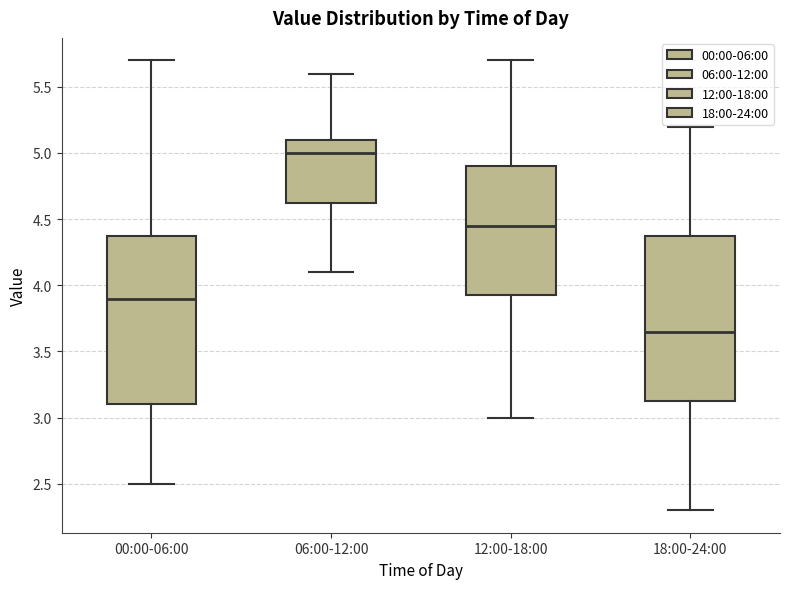

Which box's median line is the highest?

06:00-12:00